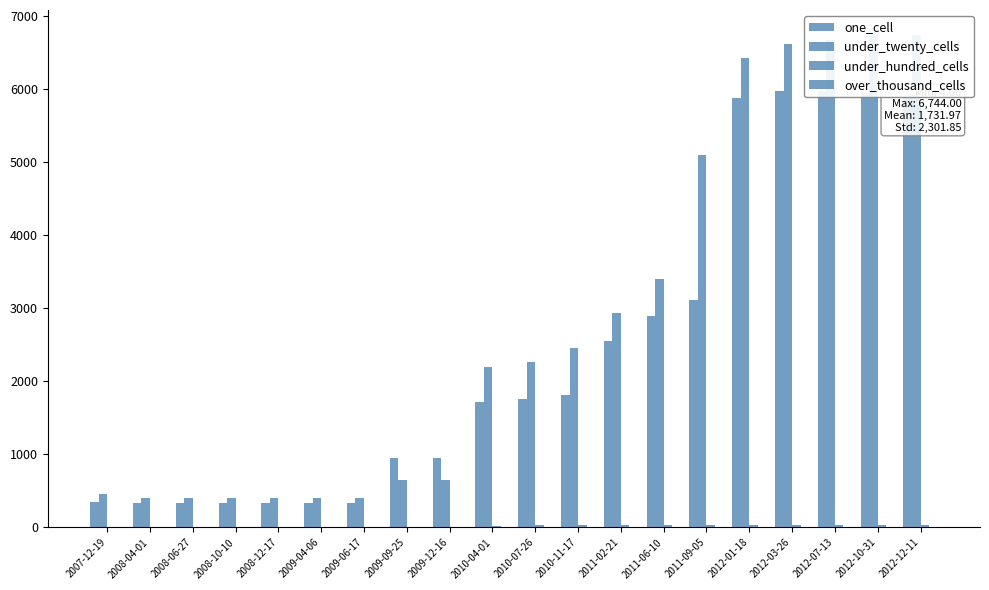

Count the number of categories in the chart.

20